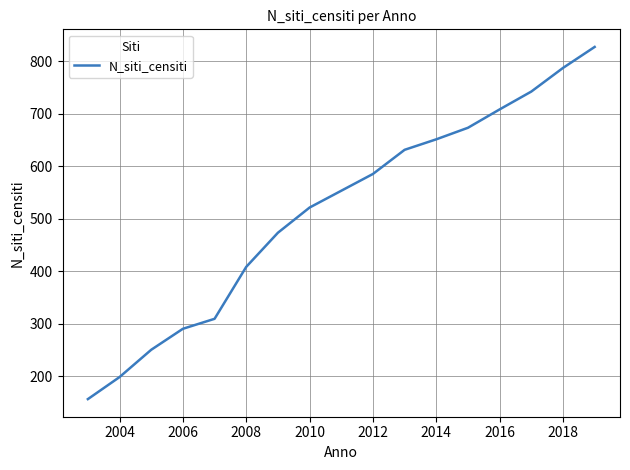

What is the maximum value shown in the chart?

827